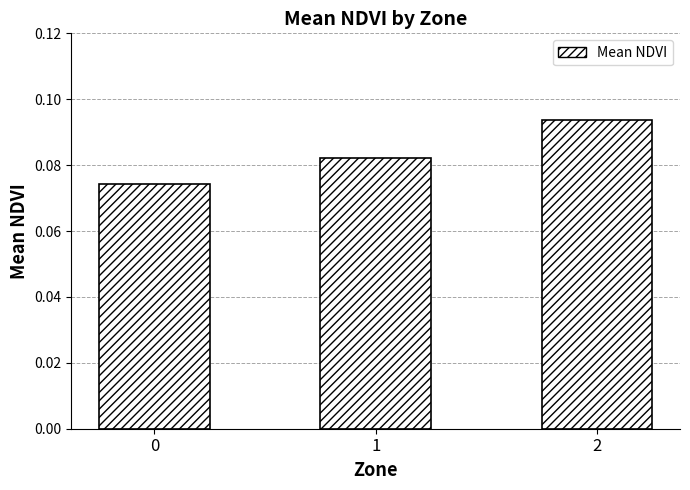

Is it true that the value at 1 is 0.0?

False